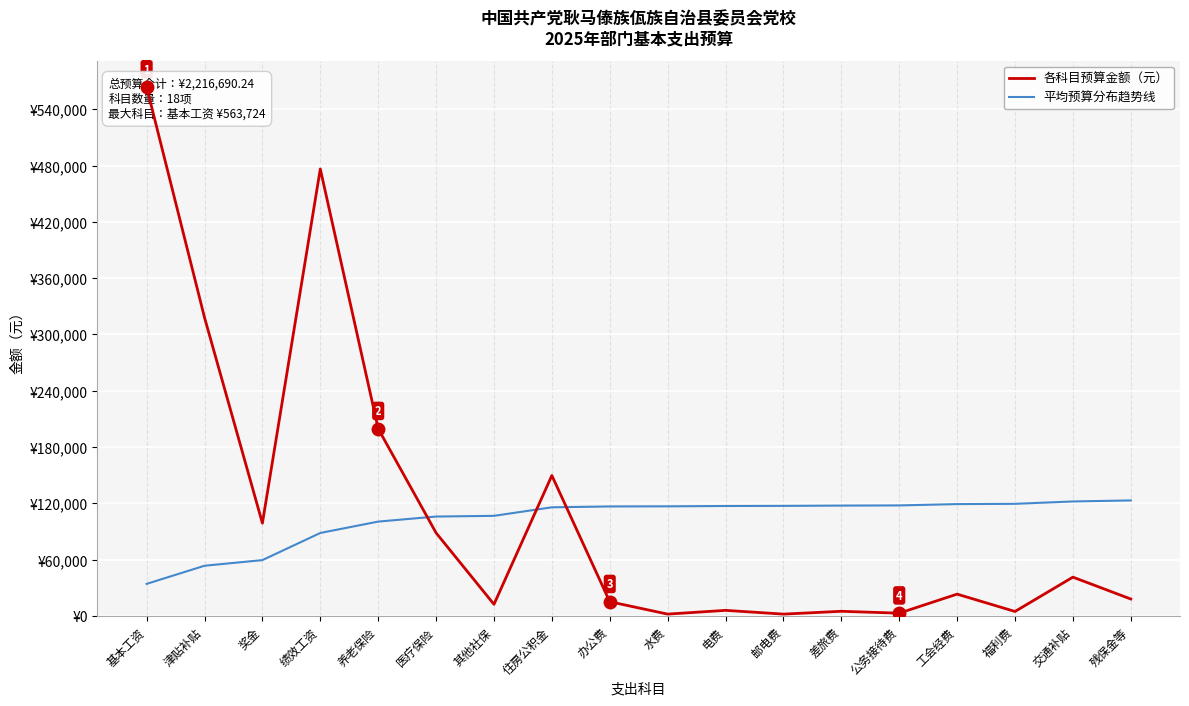

Where does the 各科目预算金额（元） series first go above 23295?

基本工资